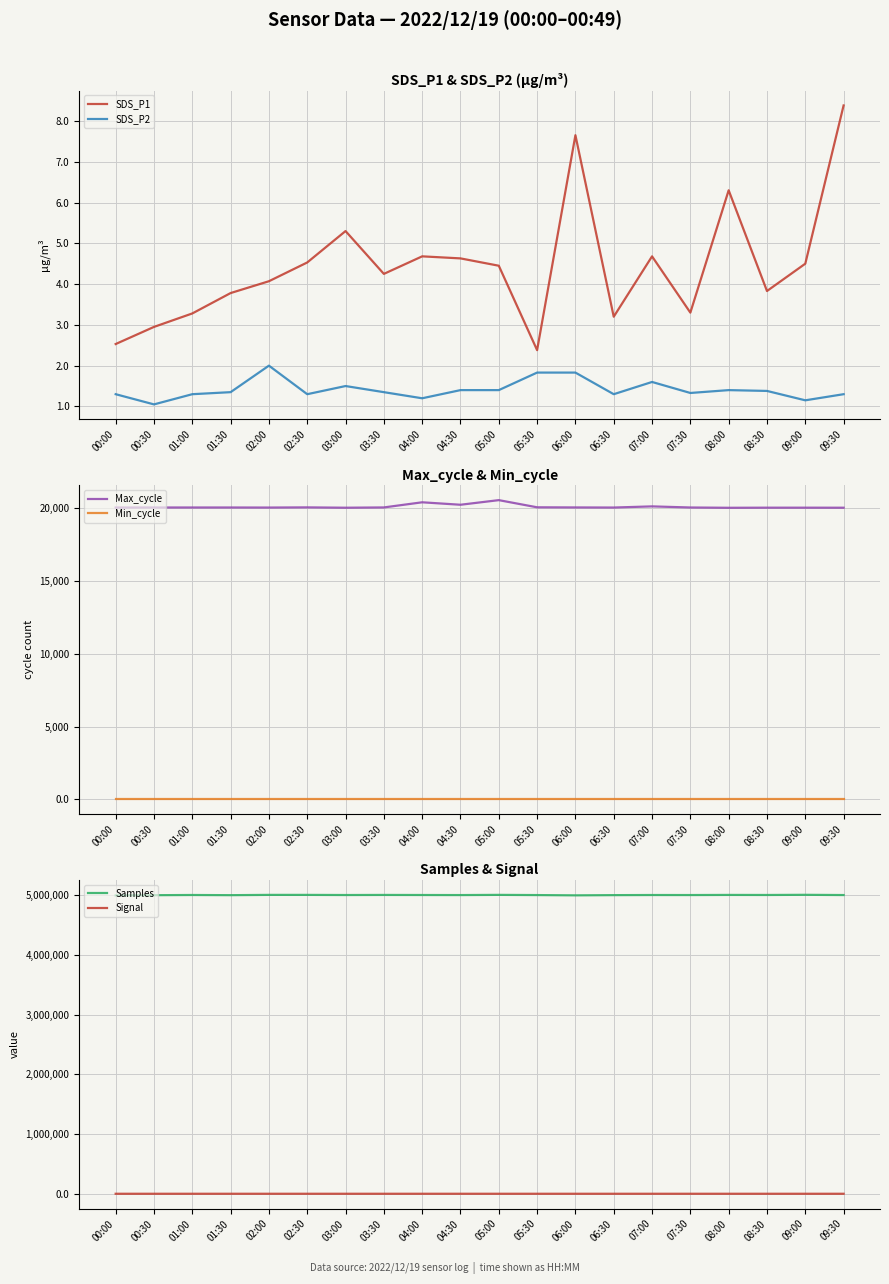

True or false: Max_cycle and SDS_P1 intersect in this chart.

False